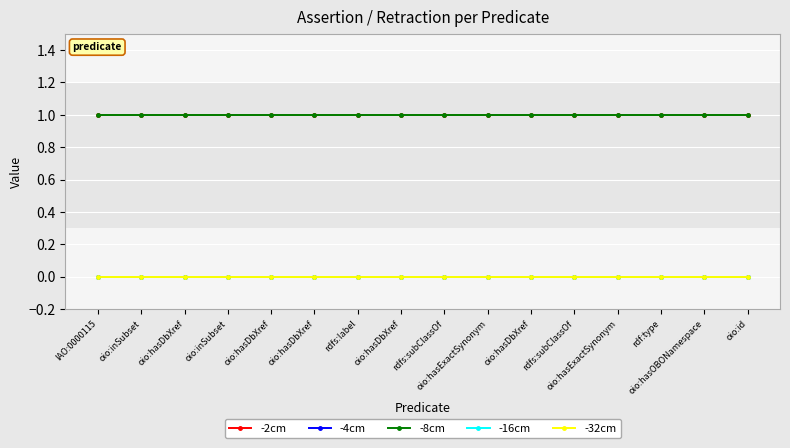

Which series has the widest spread of values?

-2cm